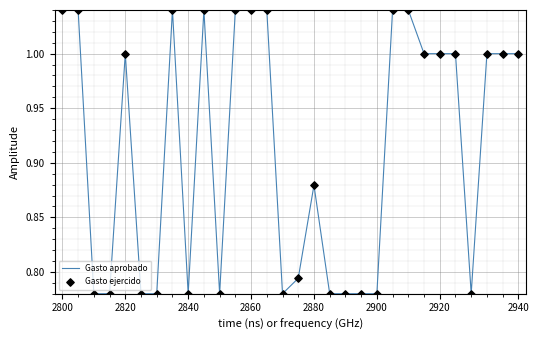

What is the difference between the maximum and minimum values?

0.3